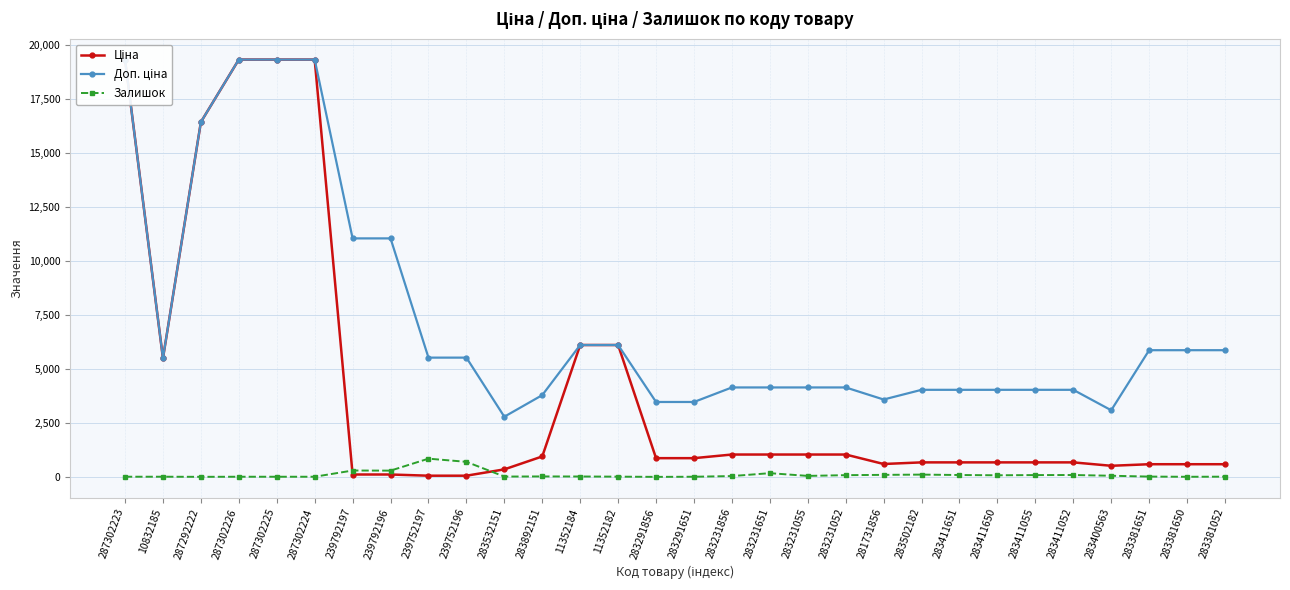

What is the difference between the Залишок values at 287302223 and 283231055?

38